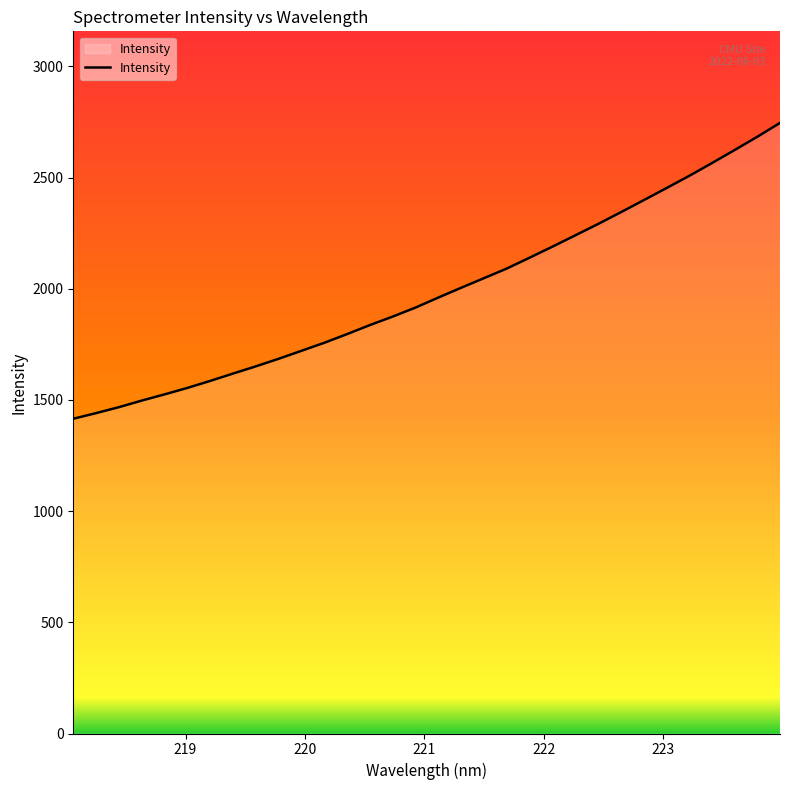

What is the greatest value displayed?

2746.1